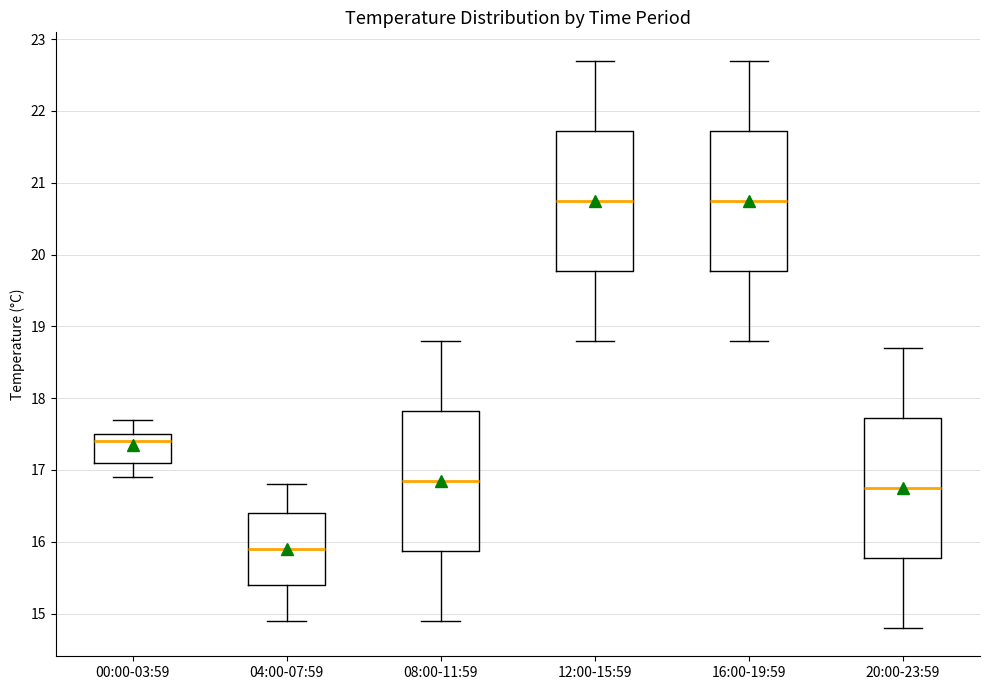

Where does the lower whisker of the box for 00:00-03:59 end on the y-axis? The values are not printed on the chart, so give them approximately, as read against the axis.

16.9